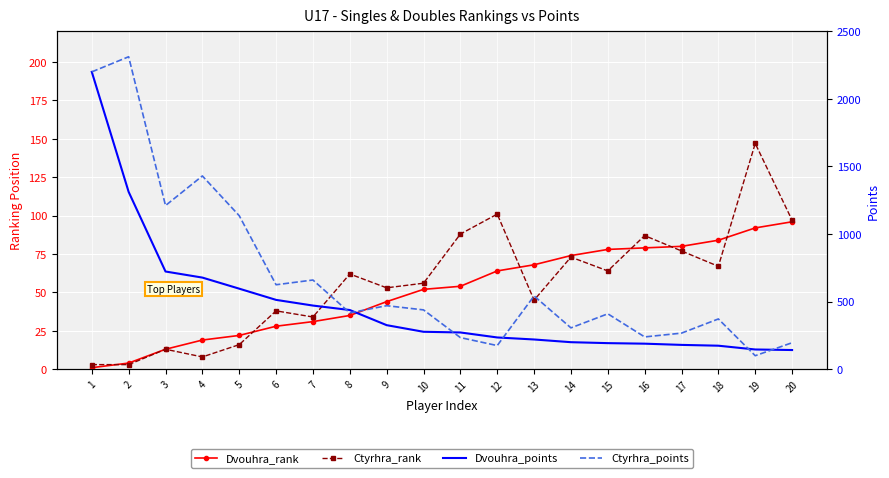

True or false: Dvouhra_rank and Ctyrhra_points cross at least once.

False